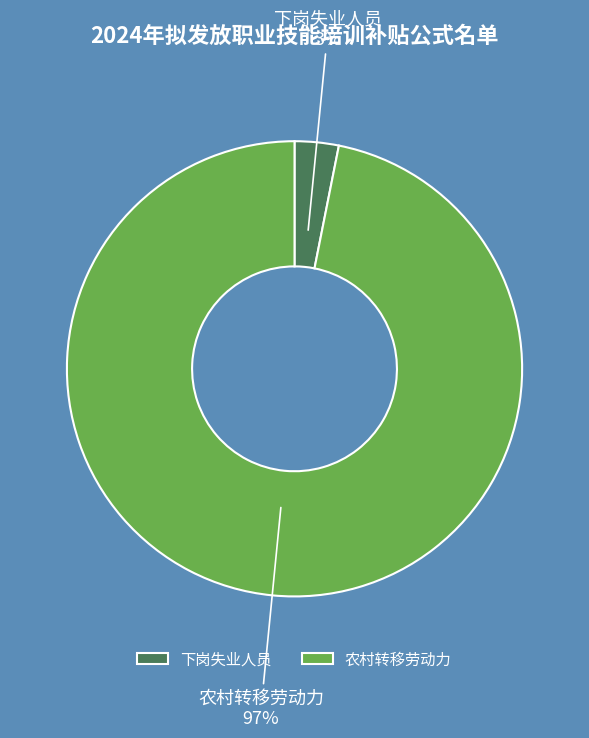

Is the sum of 下岗失业人员 and 农村转移劳动力 greater than half?

Yes